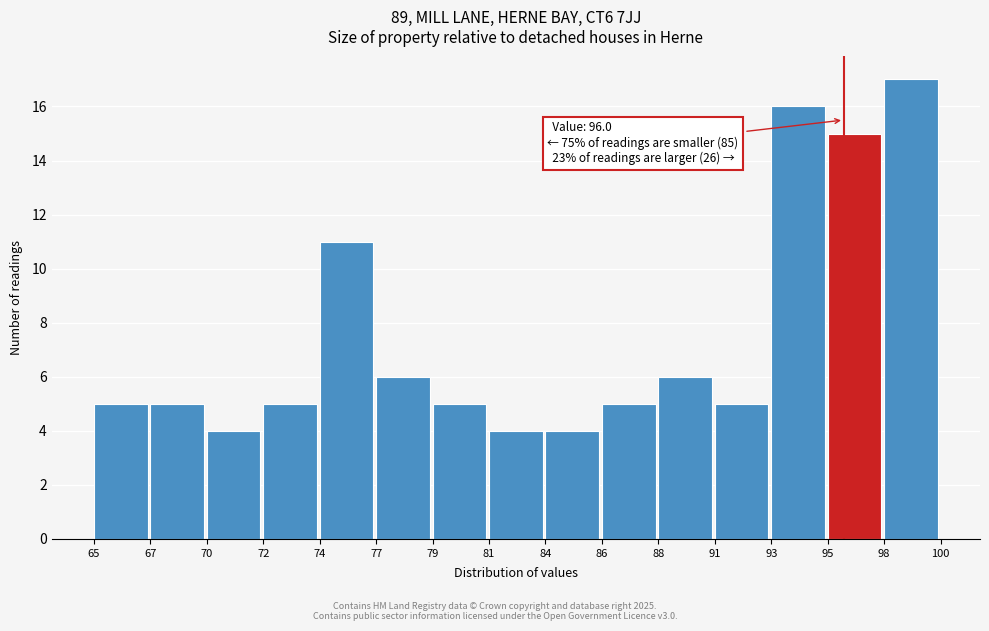

Over which range of the x-axis is the bar tallest?

98 to 100